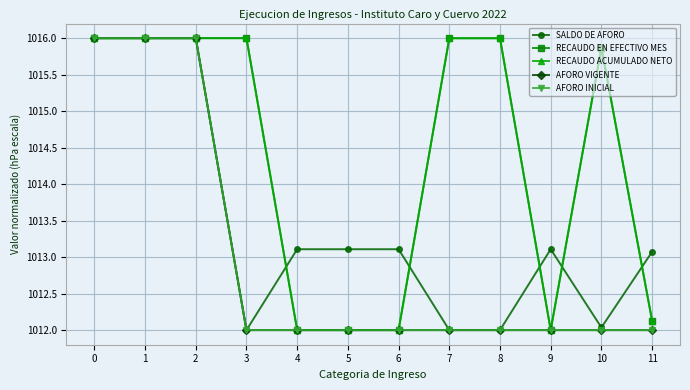

Does the chart have visible grid lines?

Yes